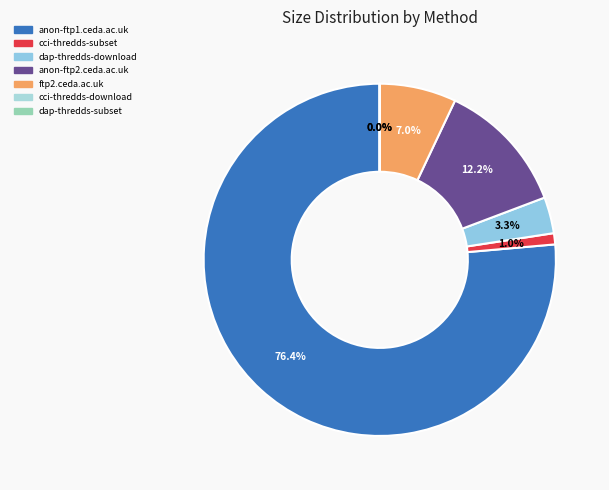

How many segments does this pie chart have?

7